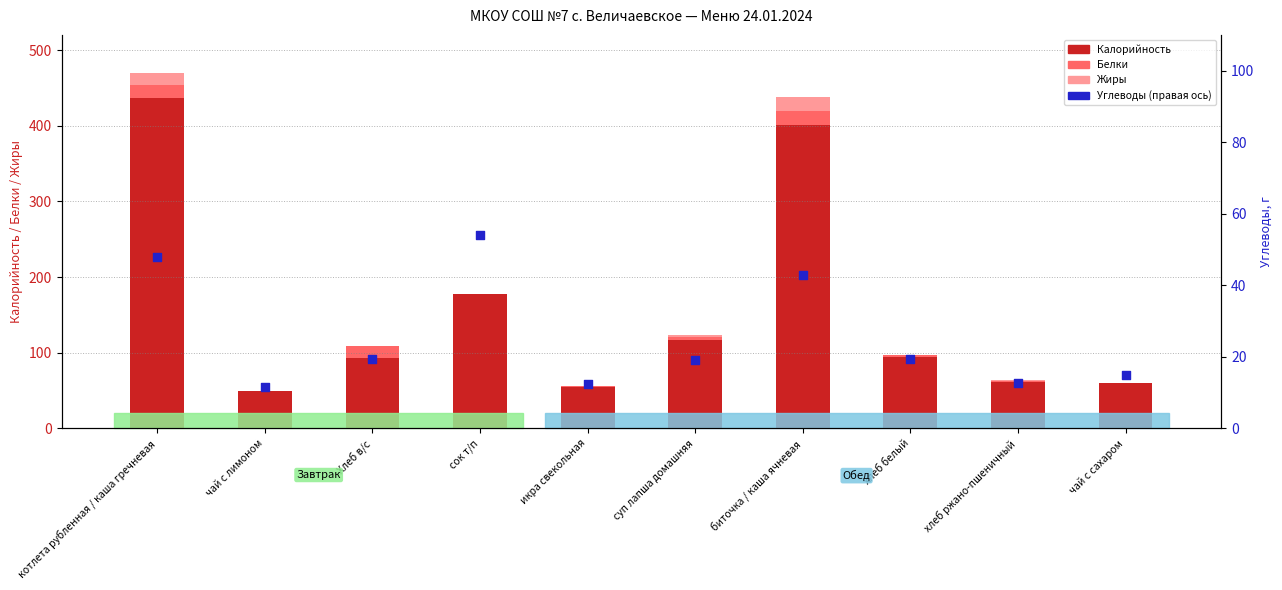

Which series contains the highest Y value?

Калорийность